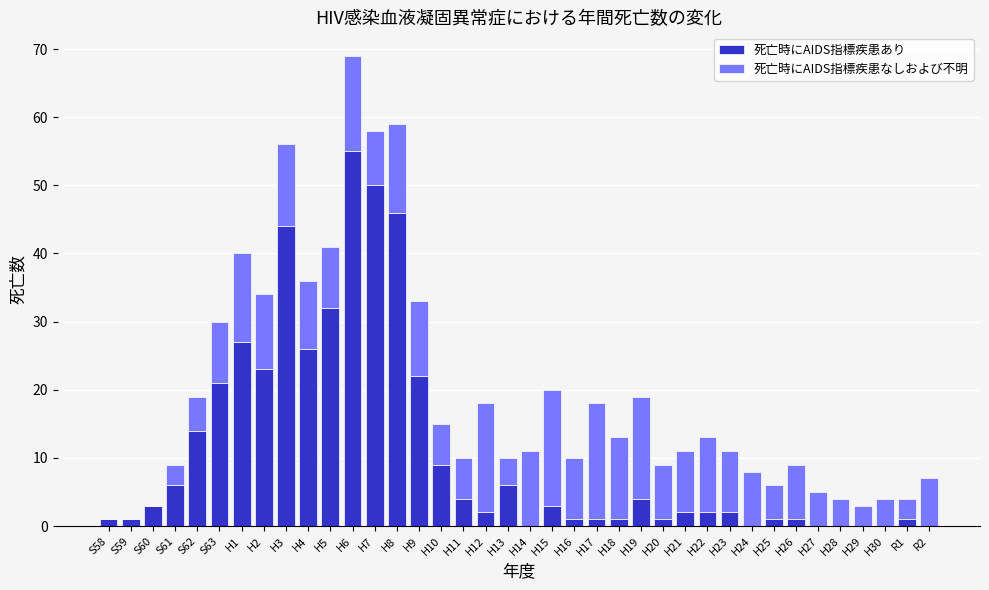

At which category is the sum across all series the highest?

H6